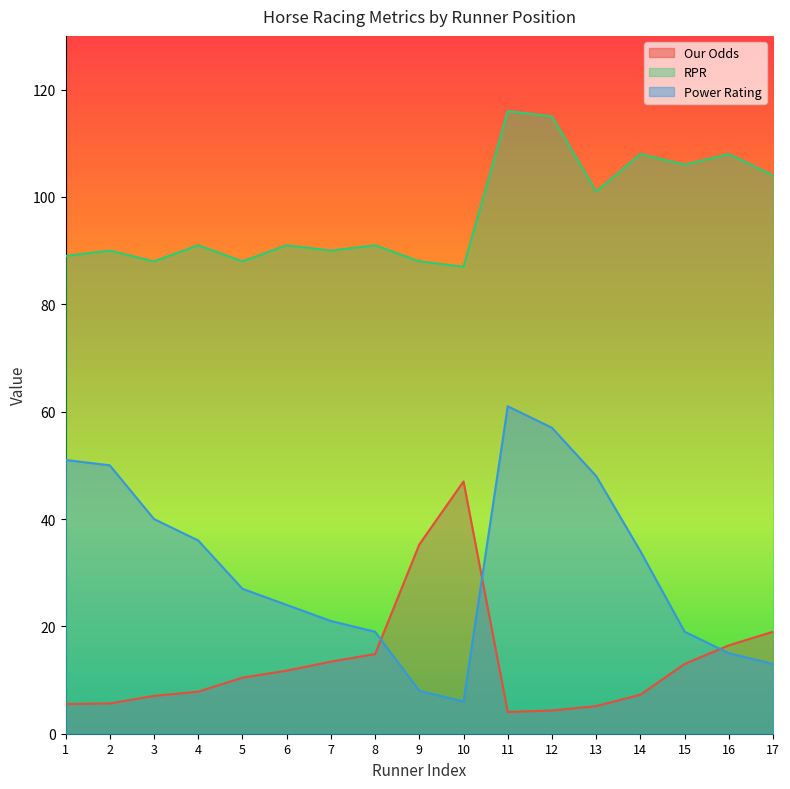

True or false: RPR and Our Odds intersect in this chart.

False